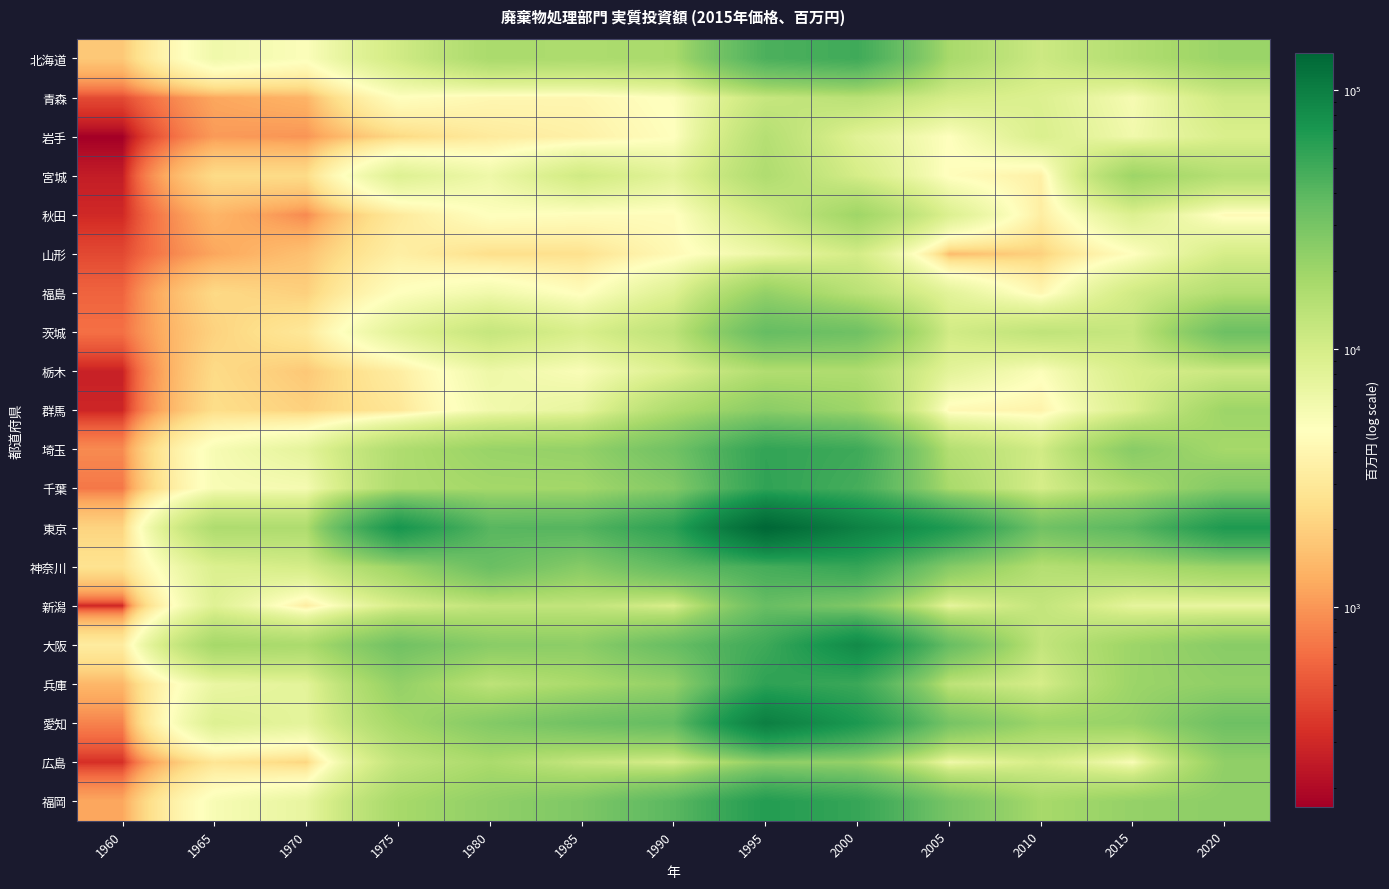

Which series has the largest total across all categories?

東京